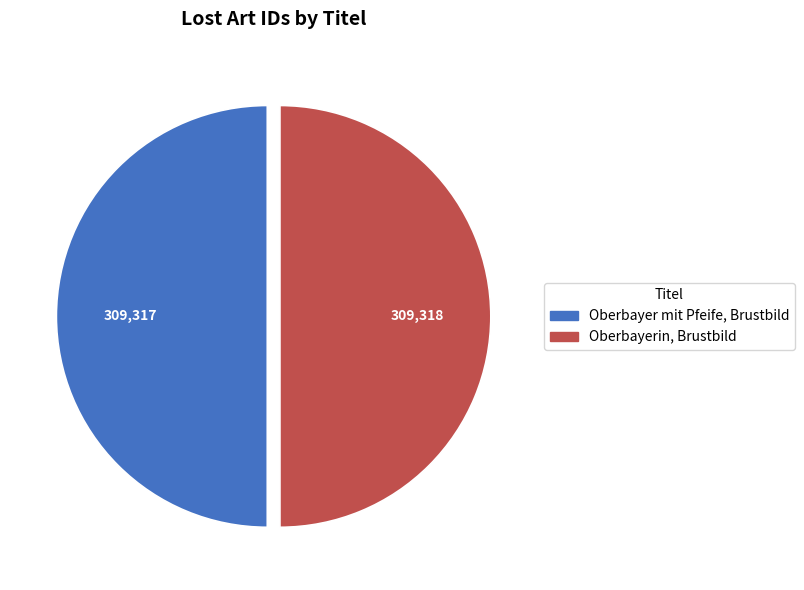

What is the ratio of the value at Oberbayer mit Pfeife, Brustbild to the value at Oberbayerin, Brustbild?

1.0